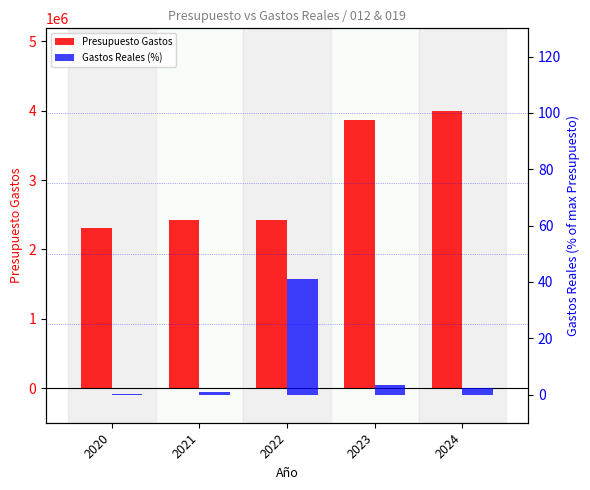

Between 2021 and 2023, which series saw the biggest shift?

Presupuesto Gastos